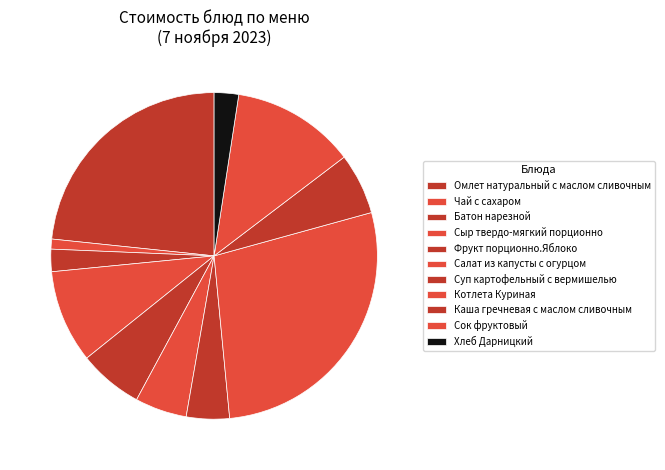

To the nearest percent, what is the difference between the Сок фруктовый and Салат из капусты с огурцом slice percentages?

7%